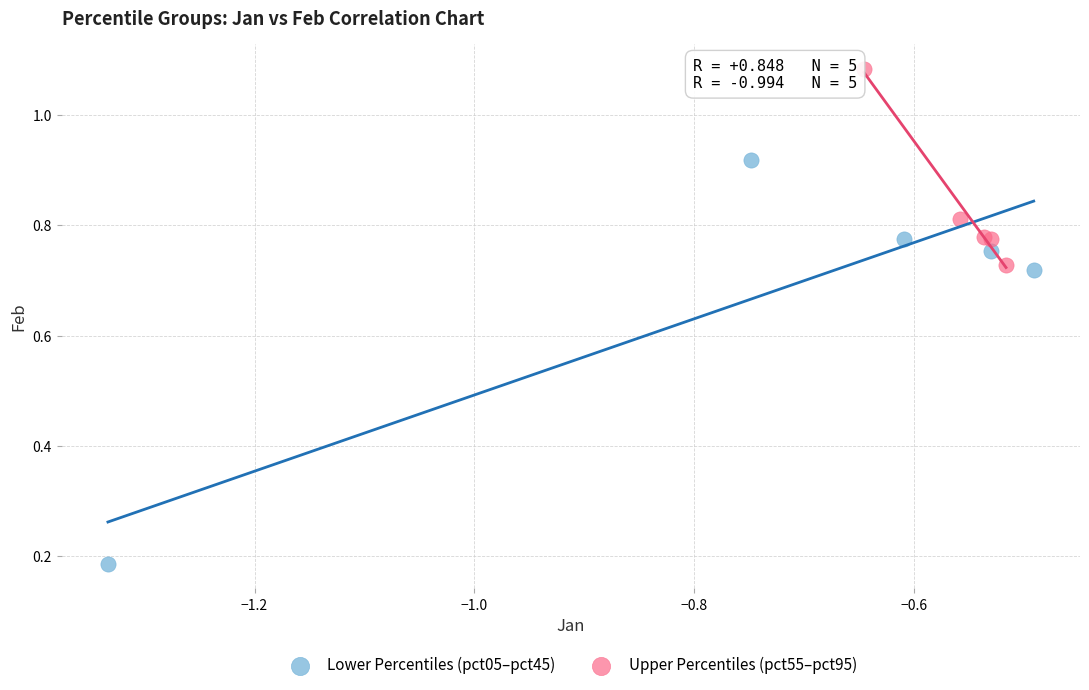

Which series has the widest spread of Y values?

Lower Percentiles (pct05–pct45)